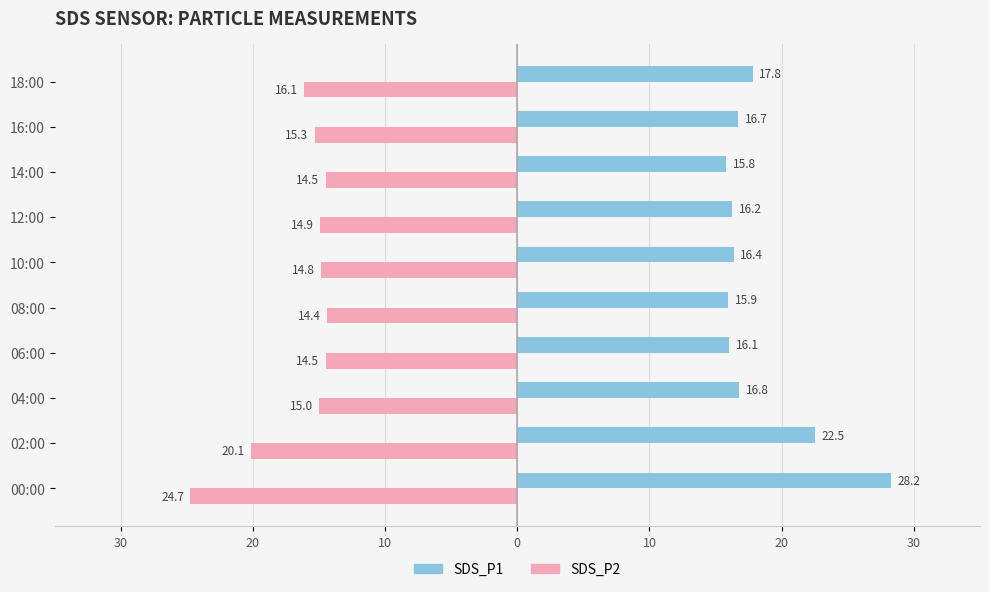

What are all the series names shown in the legend?

SDS_P1, SDS_P2